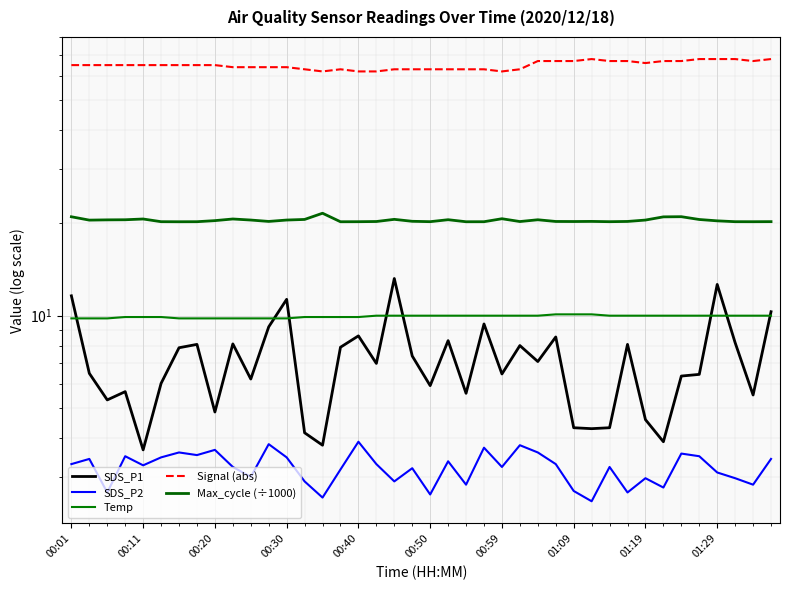

What is the difference between the maximum and minimum values in the Temp series?

0.3